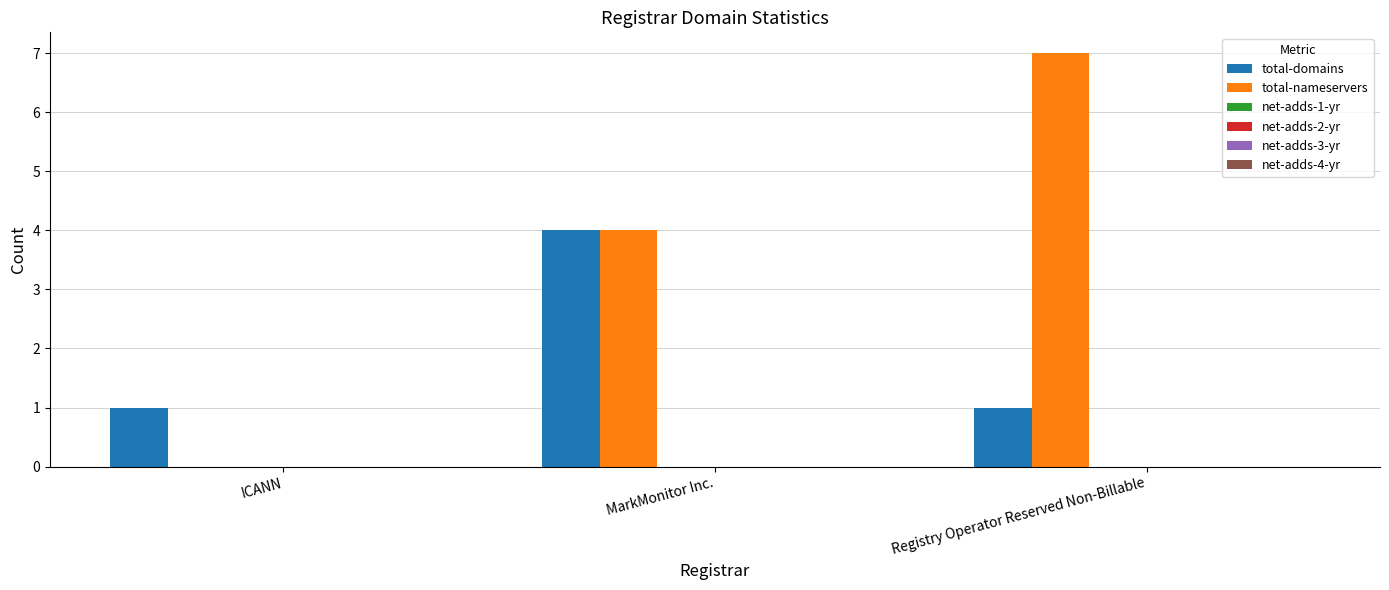

Does the chart contain stacked bars?

No